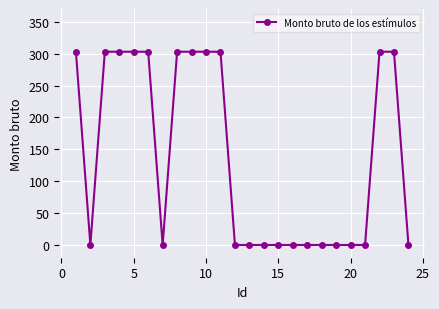

What is the maximum value shown in the chart?

303